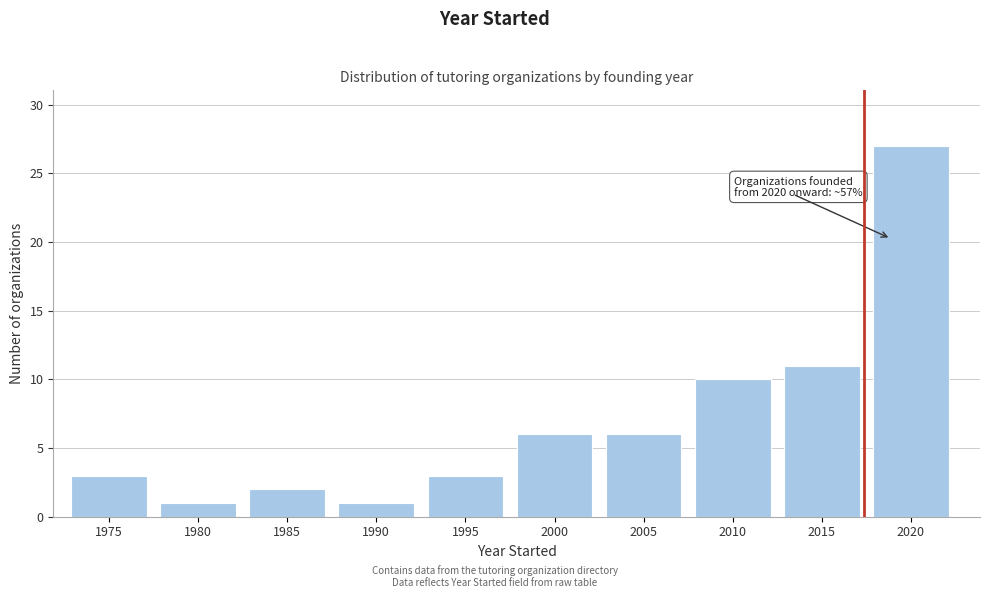

Reading left to right, extract all data points from this chart.

3	1	2	1	3	6	6	10	11	27